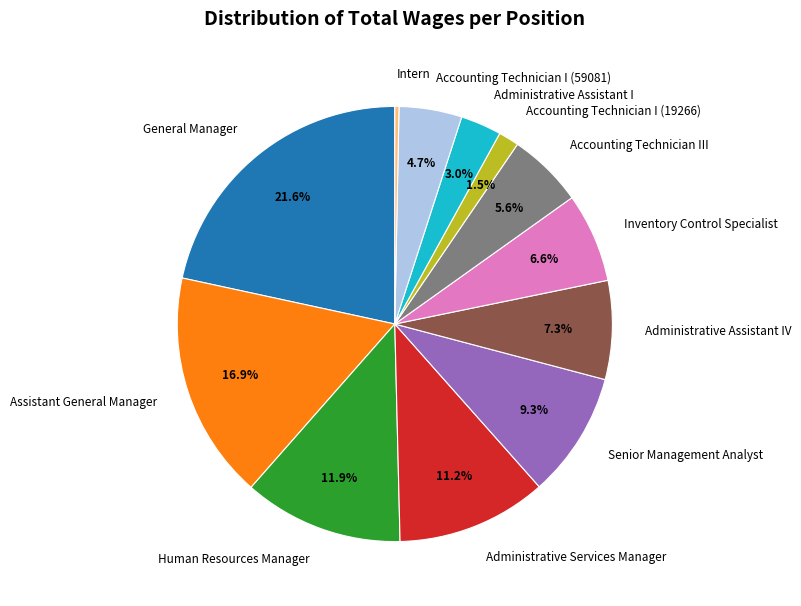

Rank the categories by value from highest to lowest.

General Manager, Assistant General Manager, Human Resources Manager, Administrative Services Manager, Senior Management Analyst, Administrative Assistant IV, Inventory Control Specialist, Accounting Technician III, Accounting Technician I (59081), Administrative Assistant I, Accounting Technician I (19266), Intern